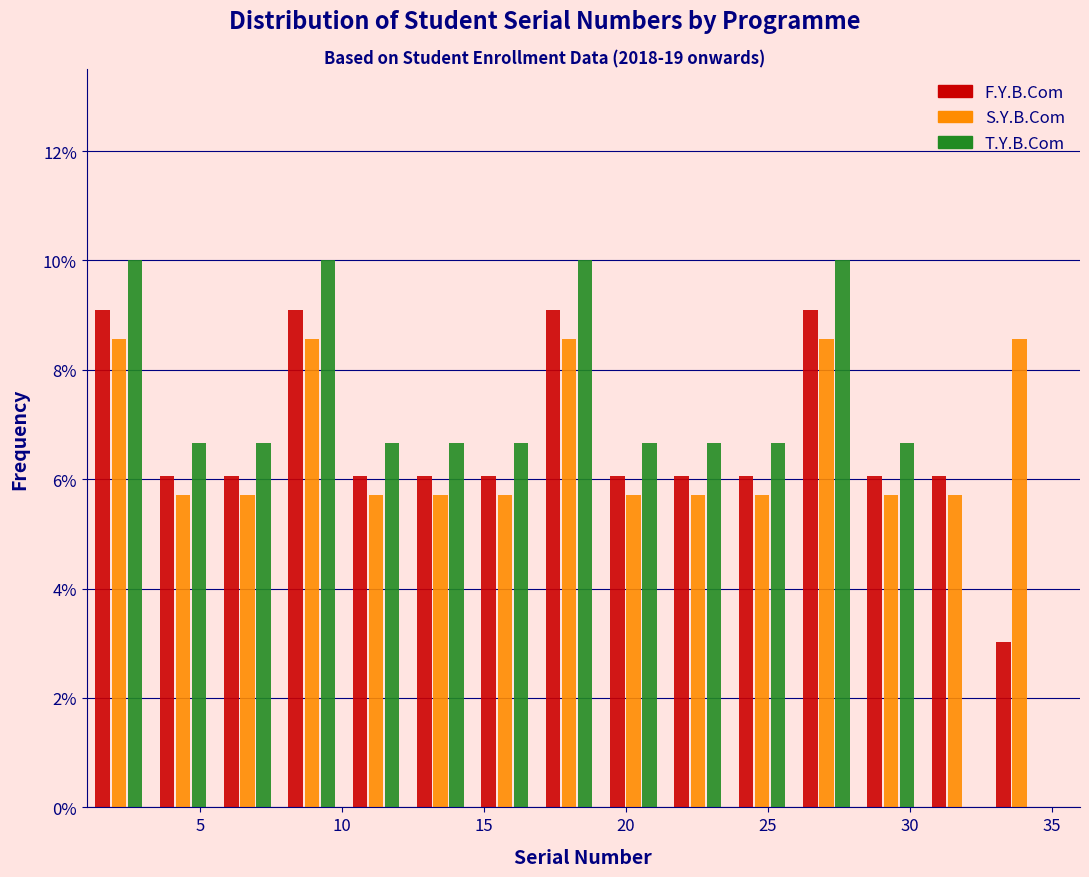

Reading left to right, list every range on the x-axis with the height of the bar of each series over it. Neither the bar edges nor the heights are printed on the chart, so give them approximately, as read against the axes.

1.0 to 3.5: F.Y.B.Com=9.0	S.Y.B.Com=8.6	T.Y.B.Com=10.0
3.5 to 5.5: F.Y.B.Com=6.0	S.Y.B.Com=5.8	T.Y.B.Com=6.6
5.5 to 8.0: F.Y.B.Com=6.0	S.Y.B.Com=5.8	T.Y.B.Com=6.6
8.0 to 10.0: F.Y.B.Com=9.0	S.Y.B.Com=8.6	T.Y.B.Com=10.0
10.0 to 12.5: F.Y.B.Com=6.0	S.Y.B.Com=5.8	T.Y.B.Com=6.6
12.5 to 14.5: F.Y.B.Com=6.0	S.Y.B.Com=5.8	T.Y.B.Com=6.6
14.5 to 17.0: F.Y.B.Com=6.0	S.Y.B.Com=5.8	T.Y.B.Com=6.6
17.0 to 19.0: F.Y.B.Com=9.0	S.Y.B.Com=8.6	T.Y.B.Com=10.0
19.0 to 21.5: F.Y.B.Com=6.0	S.Y.B.Com=5.8	T.Y.B.Com=6.6
21.5 to 23.5: F.Y.B.Com=6.0	S.Y.B.Com=5.8	T.Y.B.Com=6.6
23.5 to 26.0: F.Y.B.Com=6.0	S.Y.B.Com=5.8	T.Y.B.Com=6.6
26.0 to 28.0: F.Y.B.Com=9.0	S.Y.B.Com=8.6	T.Y.B.Com=10.0
28.0 to 30.5: F.Y.B.Com=6.0	S.Y.B.Com=5.8	T.Y.B.Com=6.6
30.5 to 32.5: F.Y.B.Com=6.0	S.Y.B.Com=5.8	T.Y.B.Com=0
32.5 to 35.0: F.Y.B.Com=3.0	S.Y.B.Com=8.6	T.Y.B.Com=0